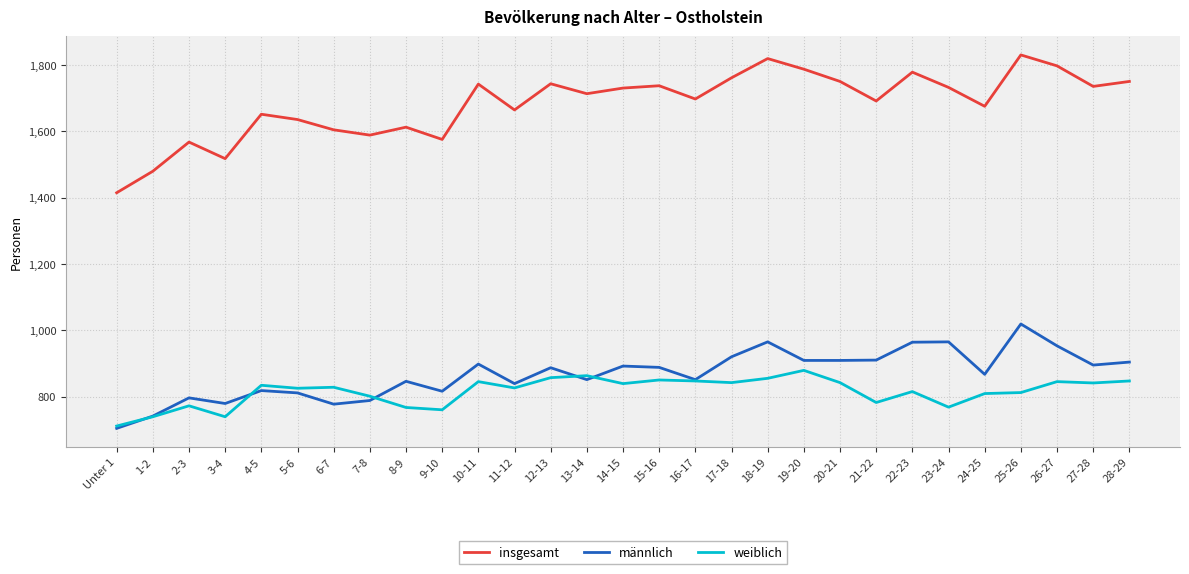

What is the maximum value for männlich?

1019